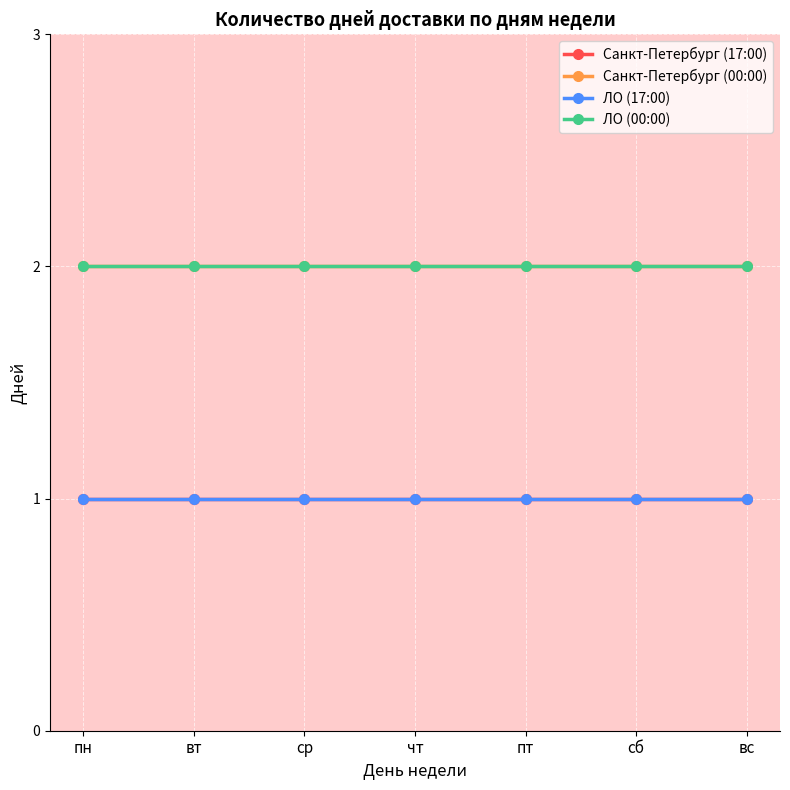

What is the label of the 5th point from the left?

пт